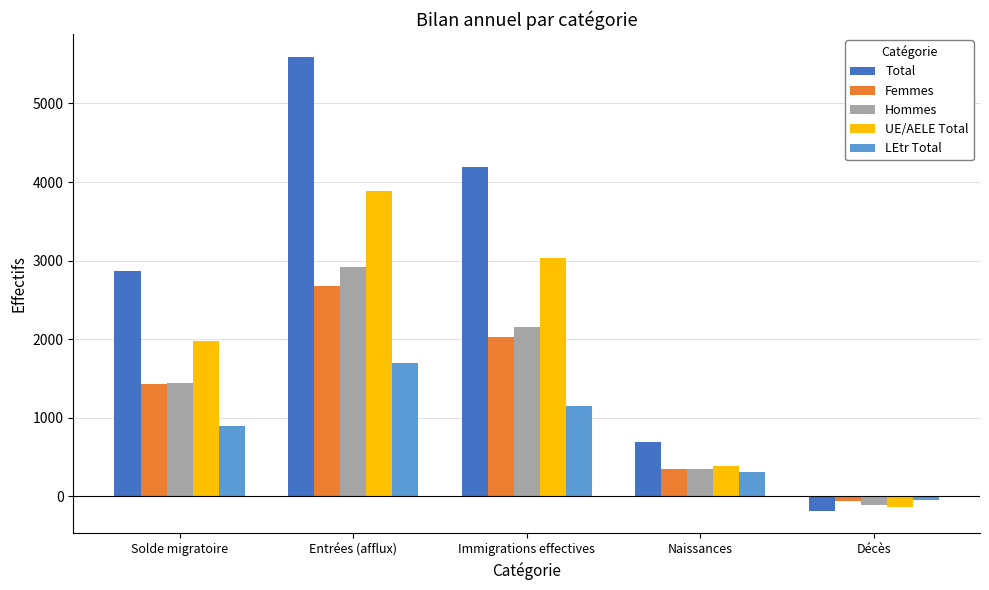

What is the average value of the Femmes series?

1286